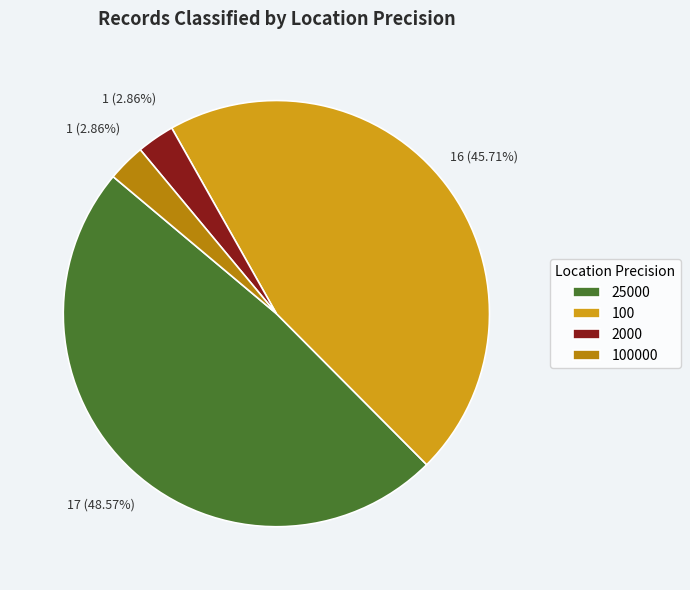

To the nearest percent, what is the difference between the 25000 and 100 slice percentages?

3%